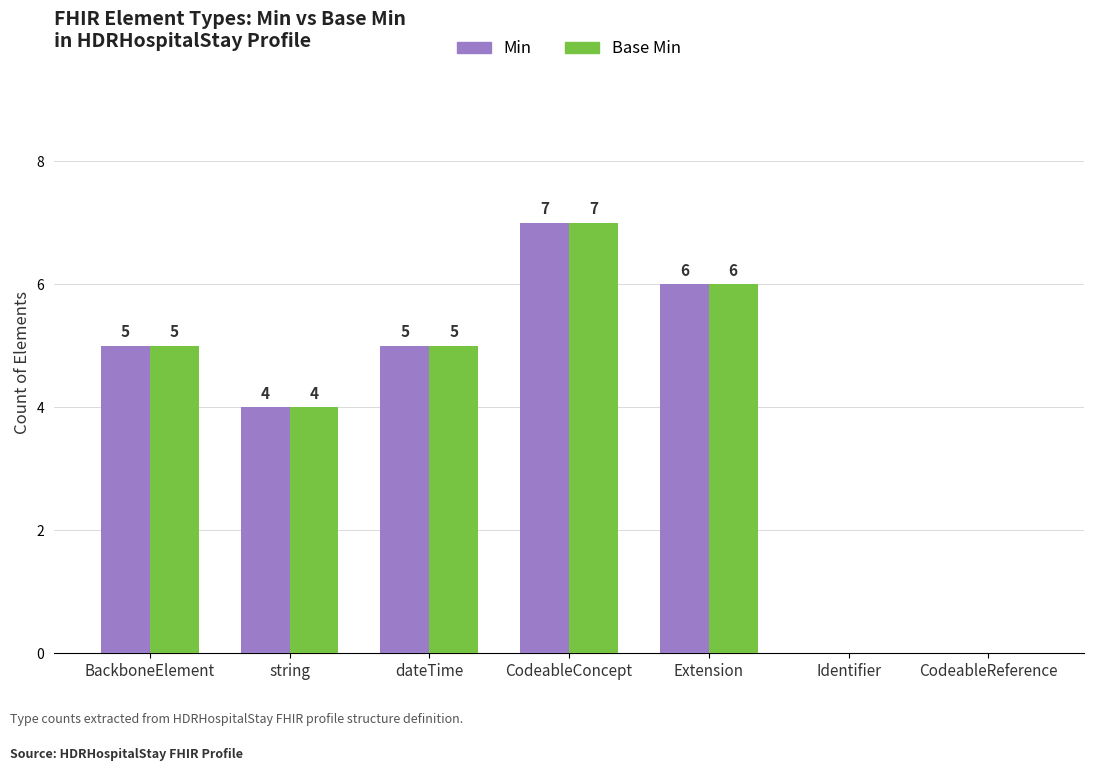

What are all the series names shown in the legend?

Min, Base Min